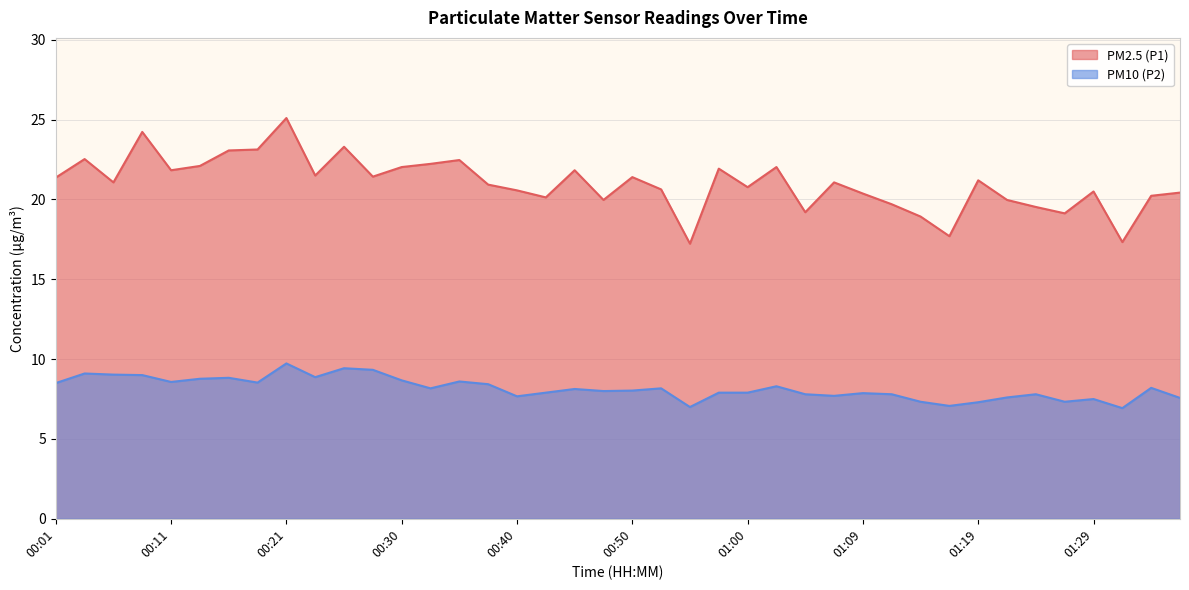

What is the difference between the highest and lowest values at 01:04?

11.4